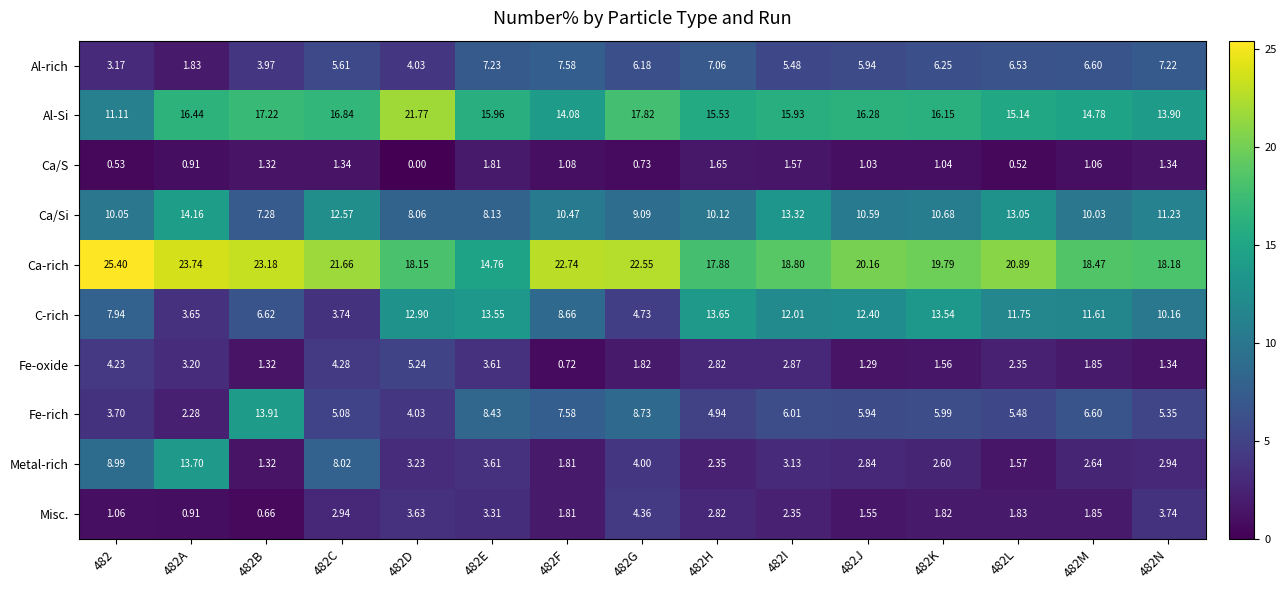

Which series has the largest total across all categories?

Ca-rich